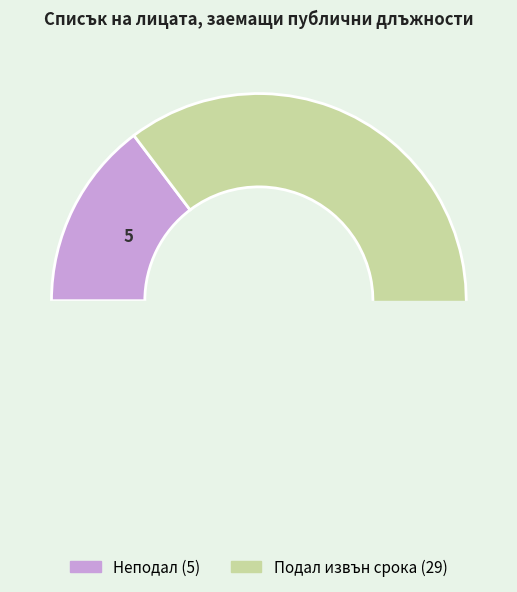

The Подал извън срока slice represents 85% of the pie. True or false?

True